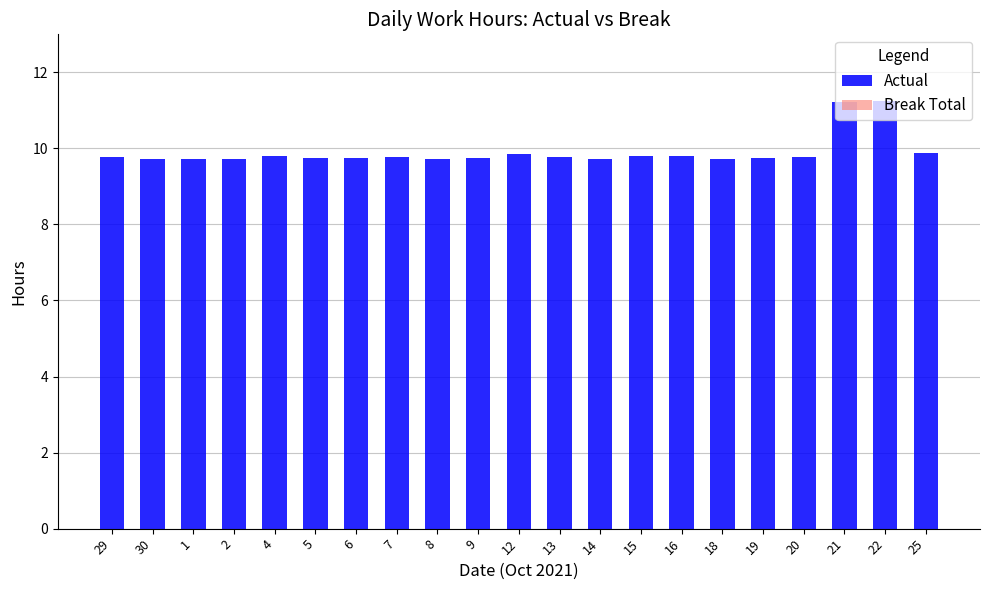

What is the smallest value displayed?

9.7